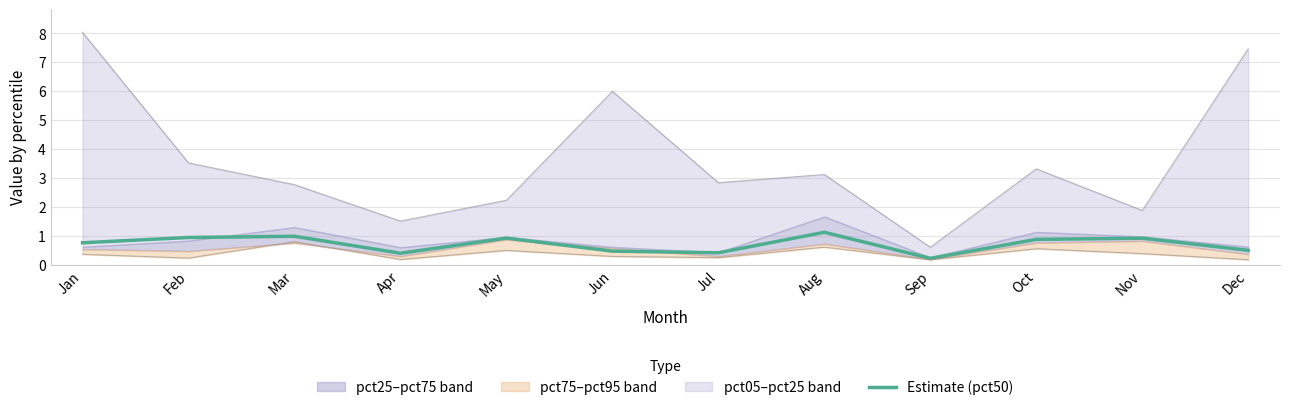

What is the difference between the second highest and second lowest values?

0.6